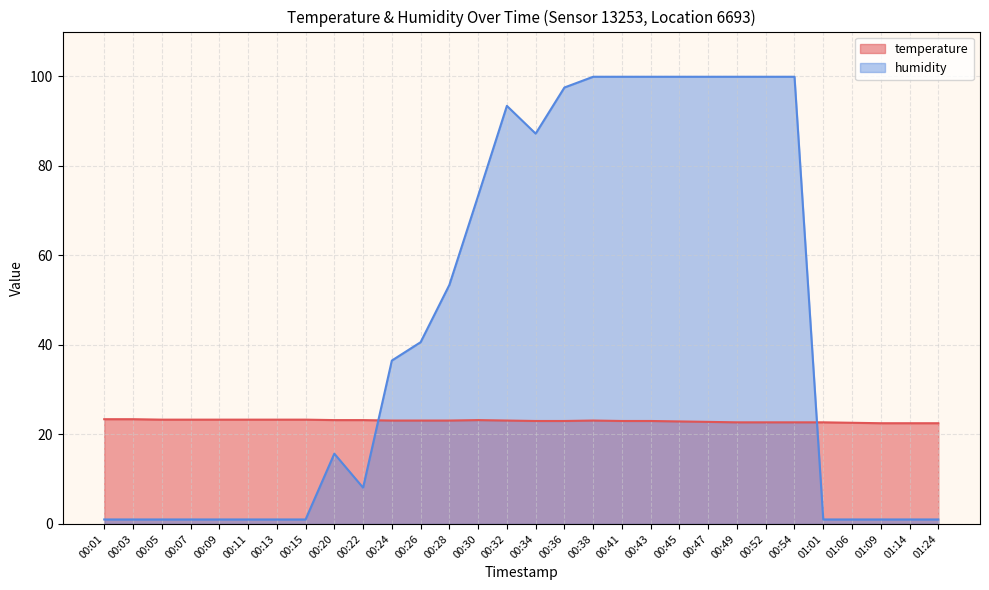

List the series in order of their overall mean, lowest first.

temperature, humidity